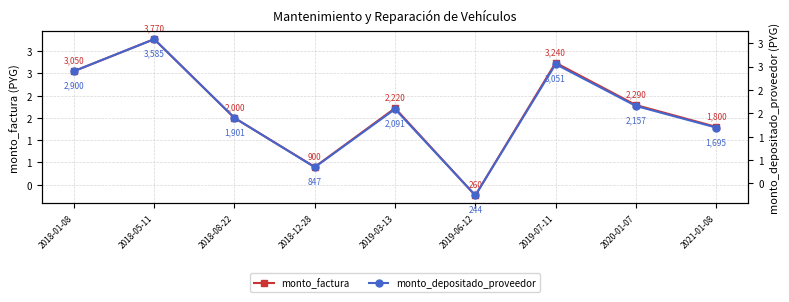

At how many categories does at least one series exceed 669731?

8